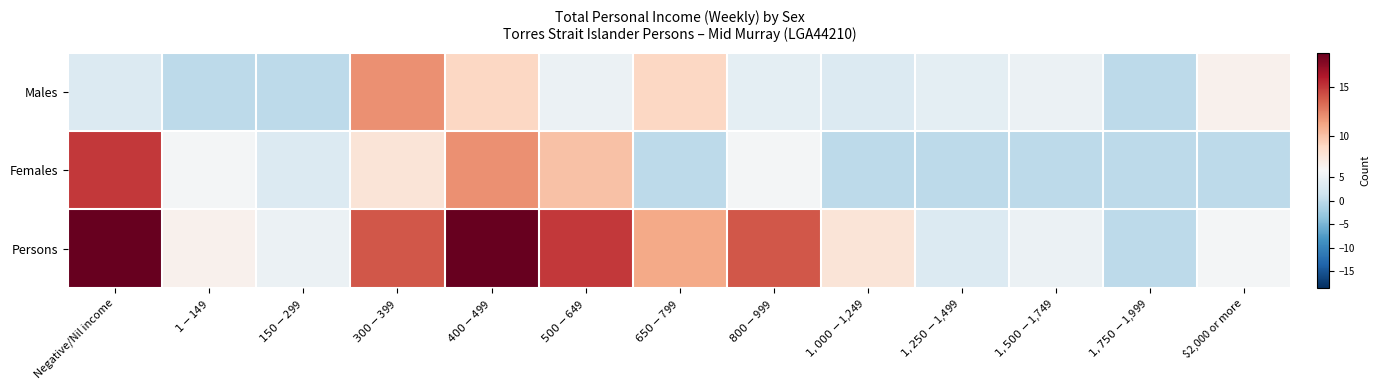

At which category does the chart reach its minimum across all series?

$1-$149